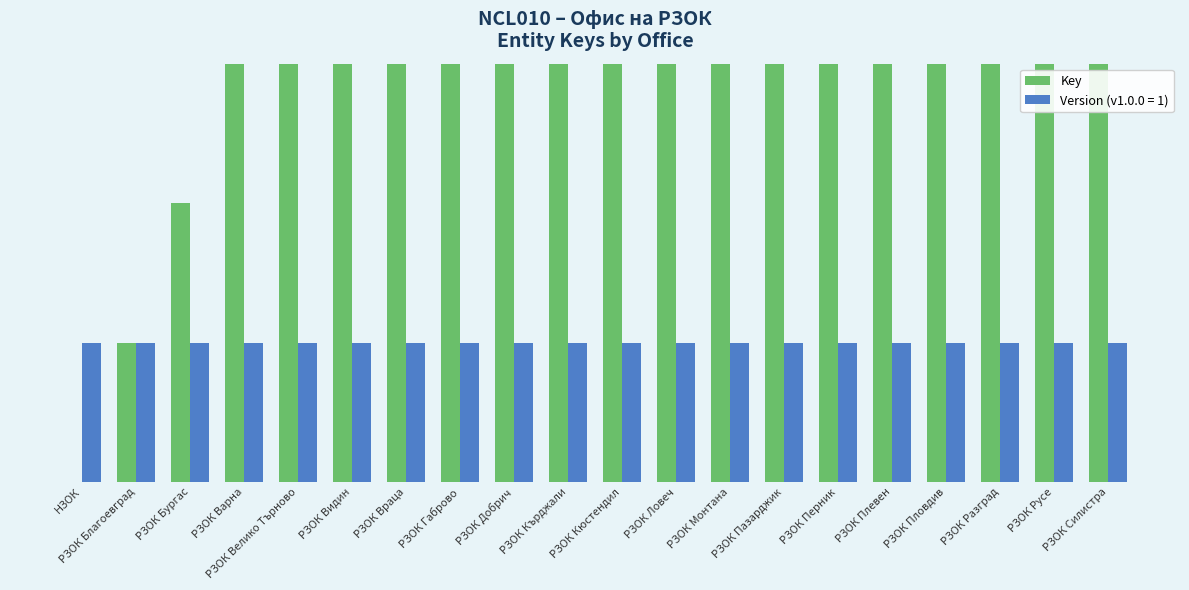

What is the sum of the values at РЗОК Бургас and РЗОК Монтана?

14